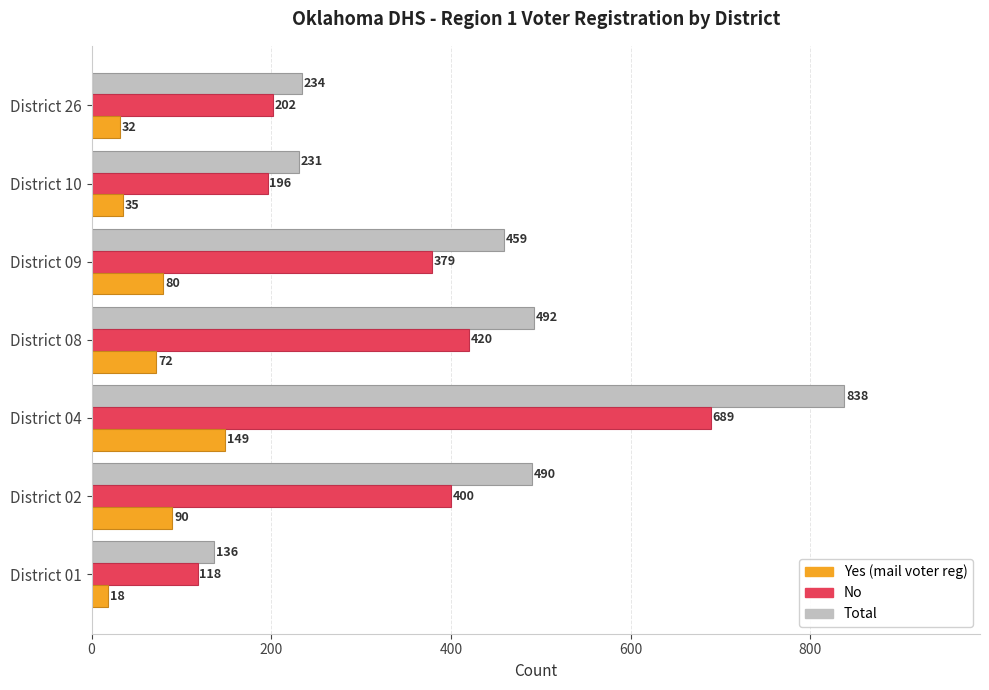

Which category has the highest value across all series?

District 04